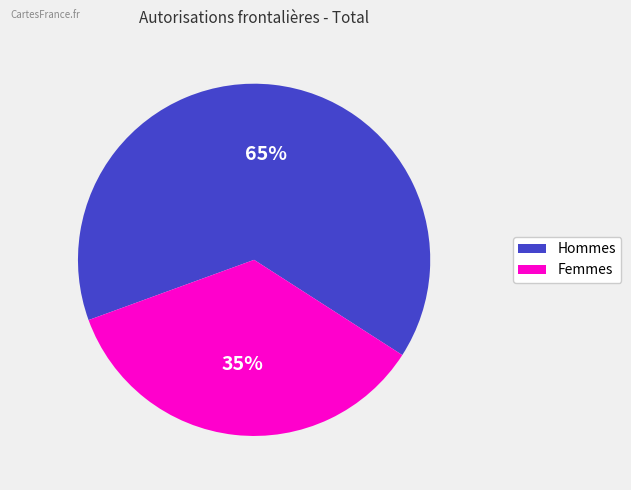

How many slices are in this pie chart?

2